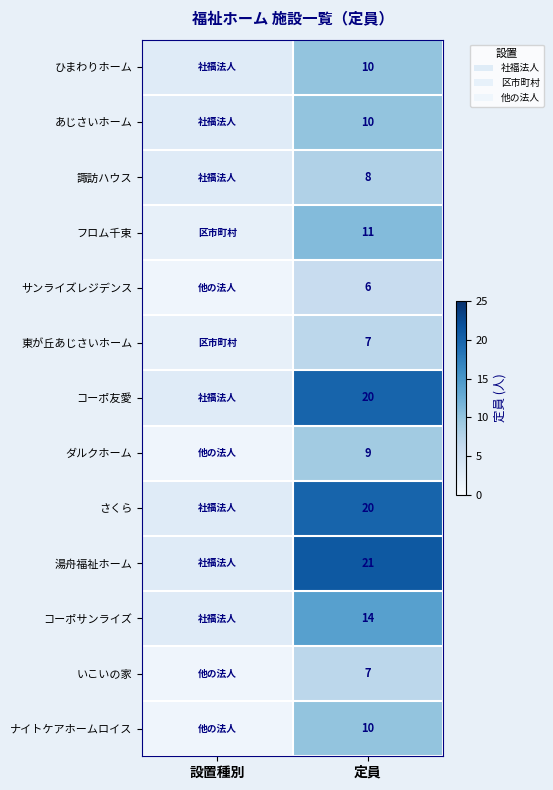

Is it true that ナイトケアホームロイス equals 10 at 定員?

True